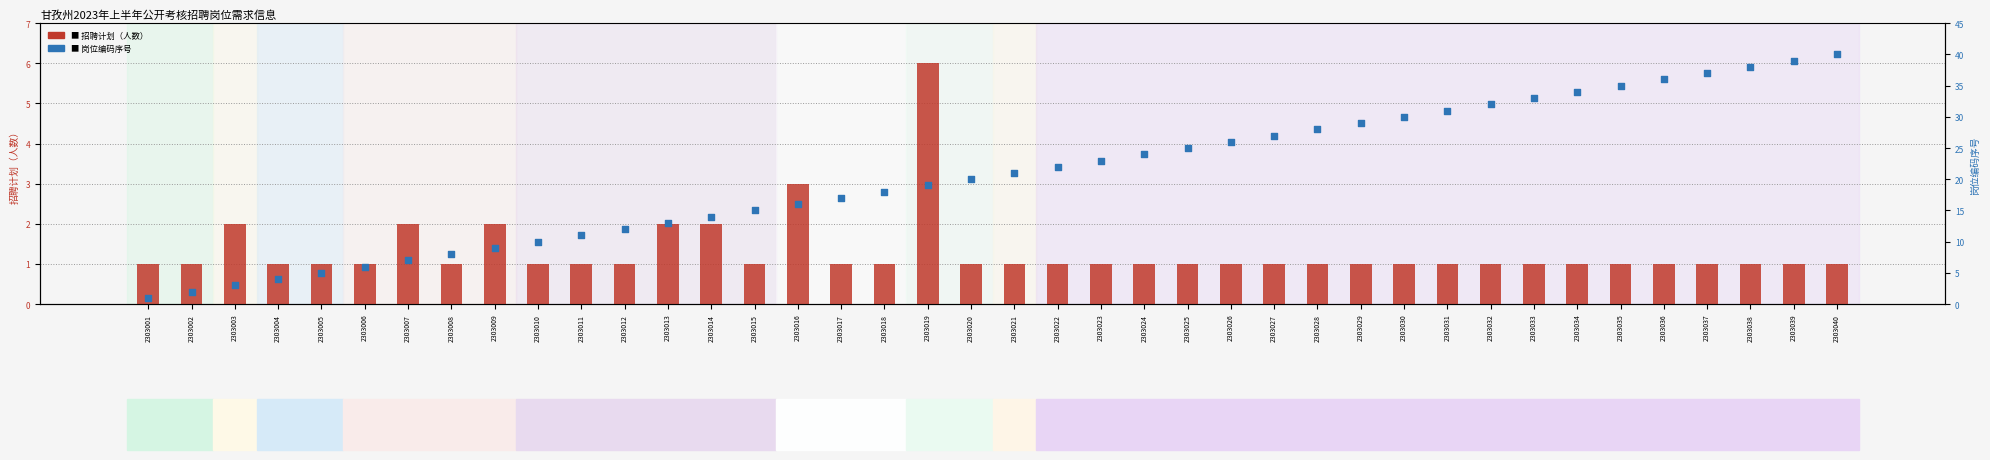

Which series reaches the minimum Y coordinate?

招聘计划